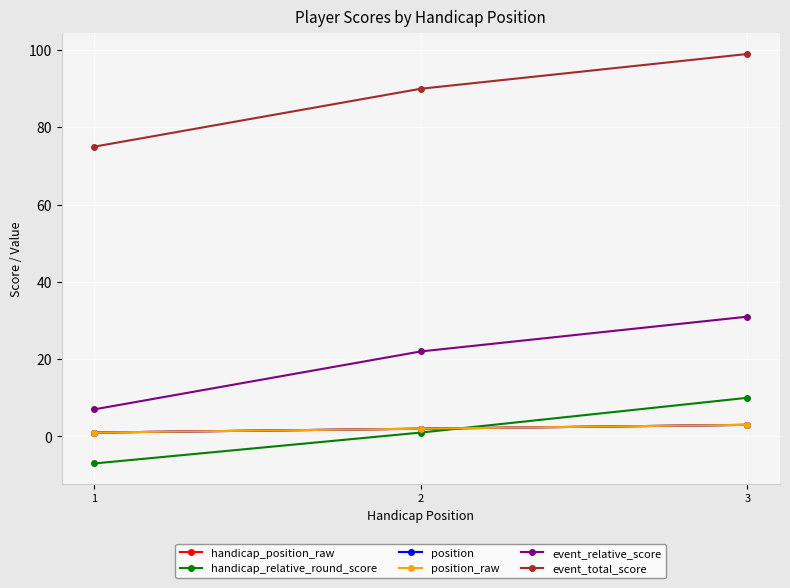

At 1, list the series in order from smallest to largest.

handicap_relative_round_score, handicap_position_raw, position, position_raw, event_relative_score, event_total_score